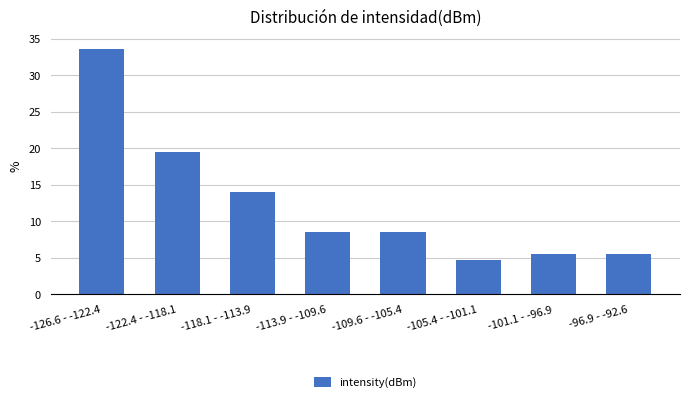

Reading left to right, extract all data points from this chart.

33.6	19.5	14.1	8.6	8.6	4.7	5.5	5.5